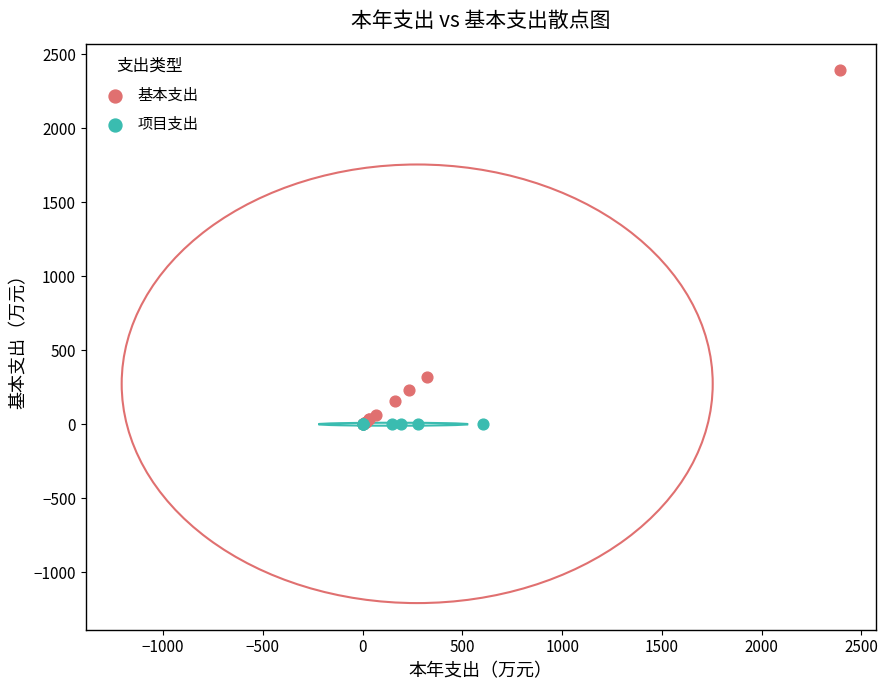

Which series contains the highest Y value?

基本支出